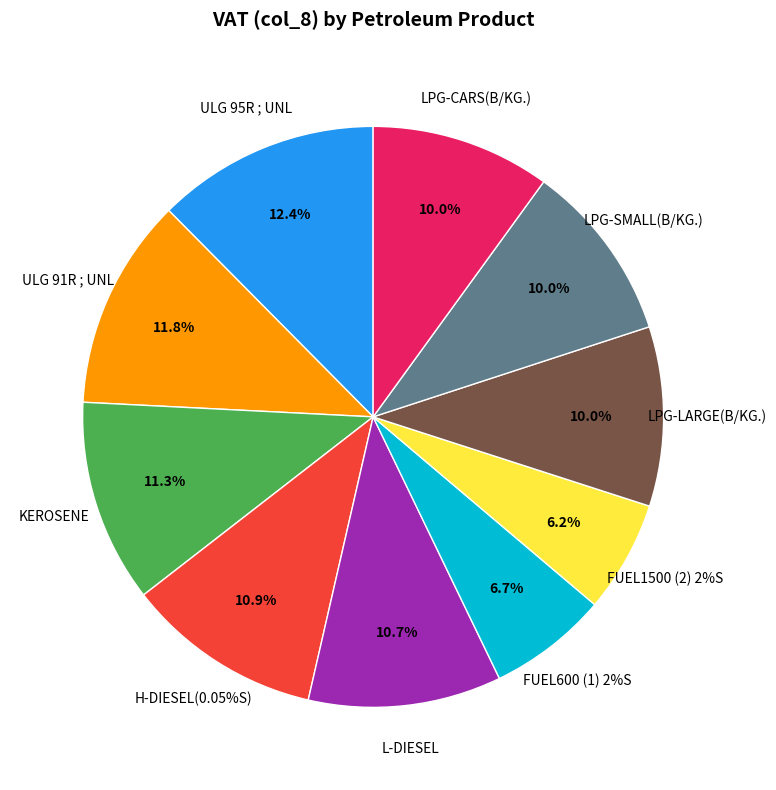

Which category has the smallest portion of the pie?

FUEL1500 (2) 2%S